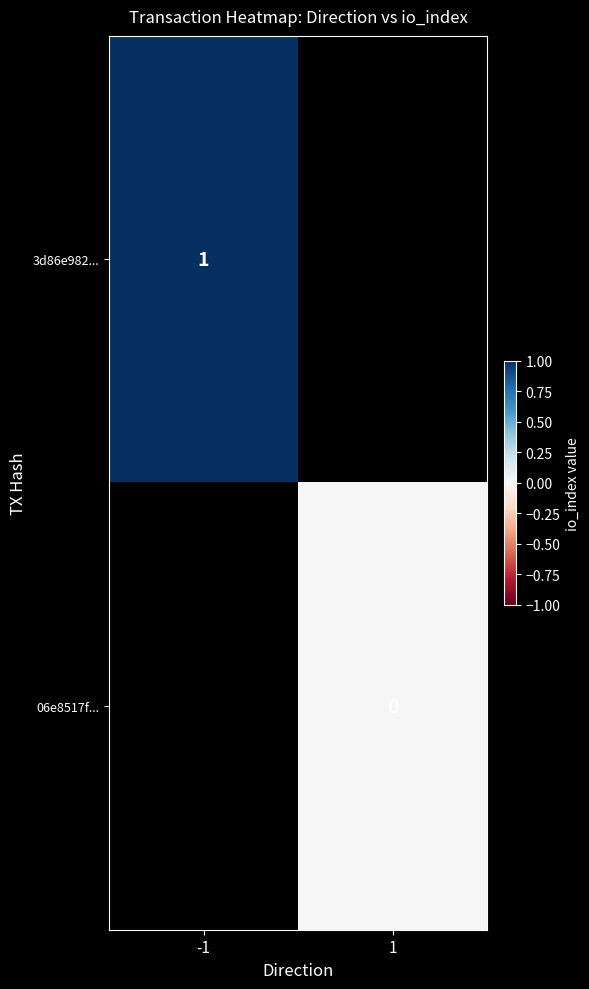

The 3d86e982... series shows 1 at -1. True or false?

True